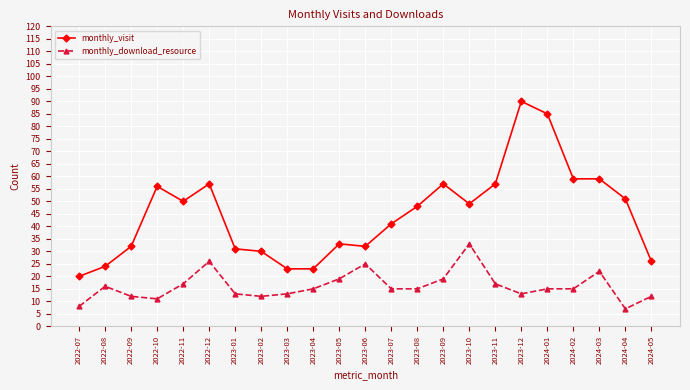

What is the value of the monthly_visit point at the 10th from the left?

23